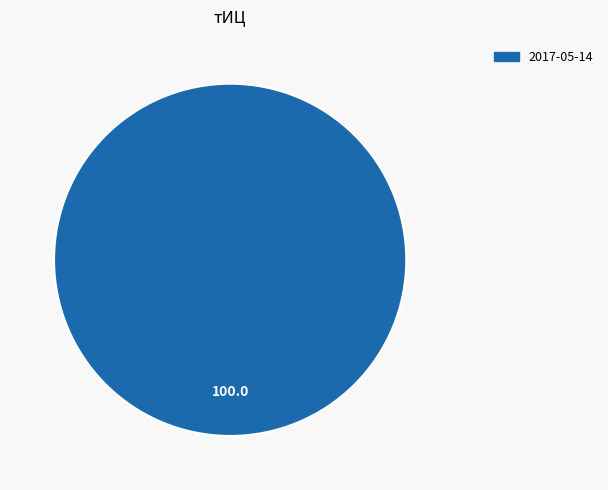

Does any single category account for the majority?

Yes